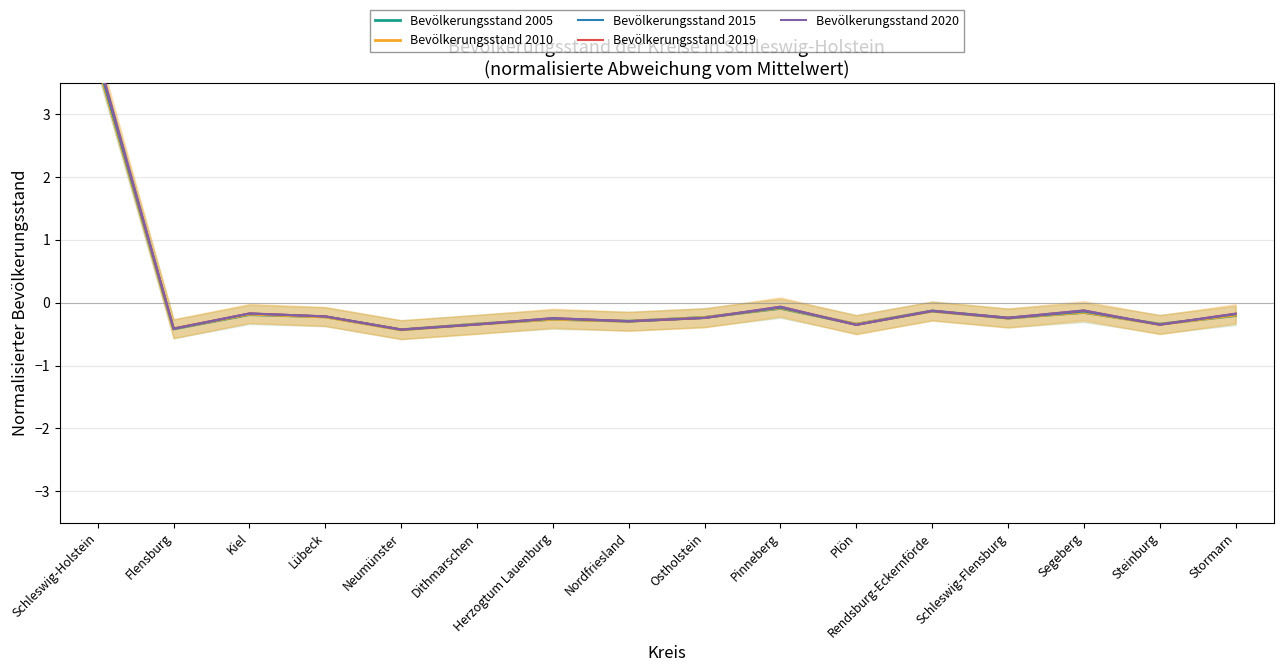

Is the value of Bevölkerungsstand 2010 at Neumünster greater than the value of Bevölkerungsstand 2005 at Schleswig-Flensburg?

No